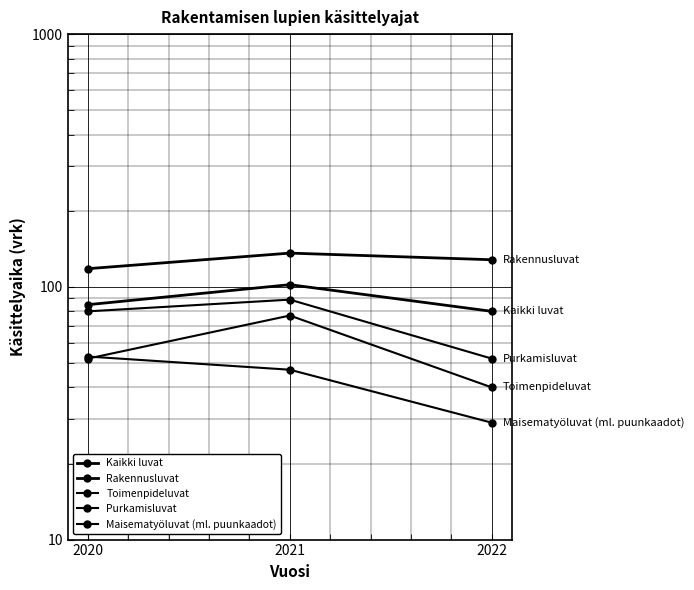

What is the sum of the Rakennusluvat values at 2022 and 2021?

264